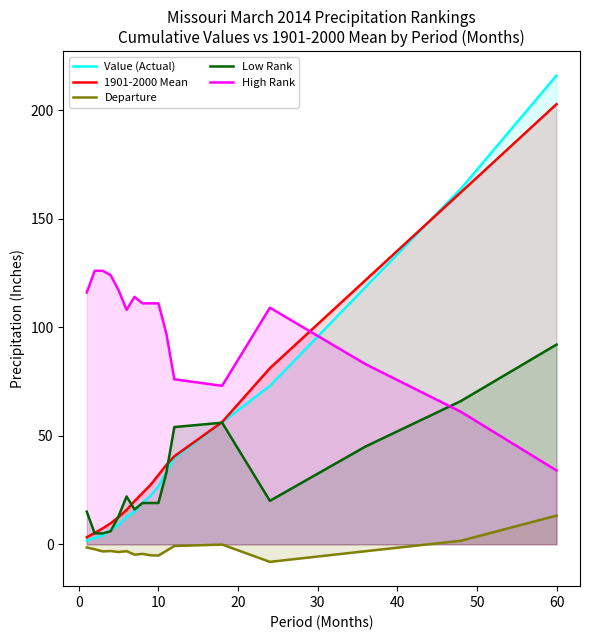

At which category is the sum across all series the highest?

60